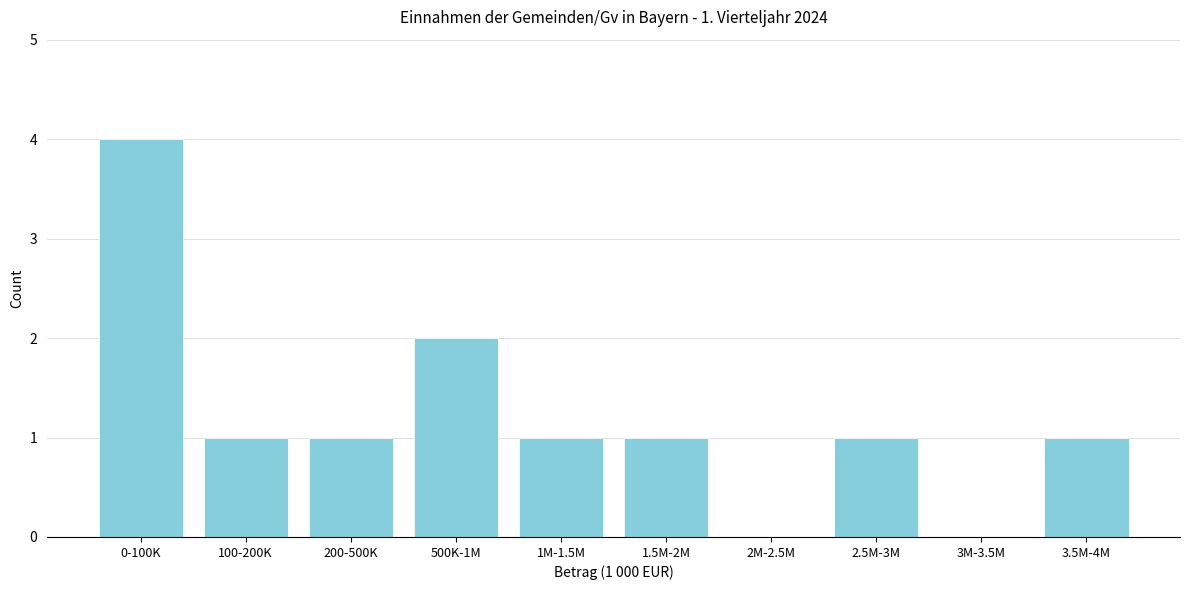

Reading right to left, transcribe all the data shown in this chart.

3.5M-4M=1	3M-3.5M=0	2.5M-3M=1	2M-2.5M=0	1.5M-2M=1	1M-1.5M=1	500K-1M=2	200-500K=1	100-200K=1	0-100K=4